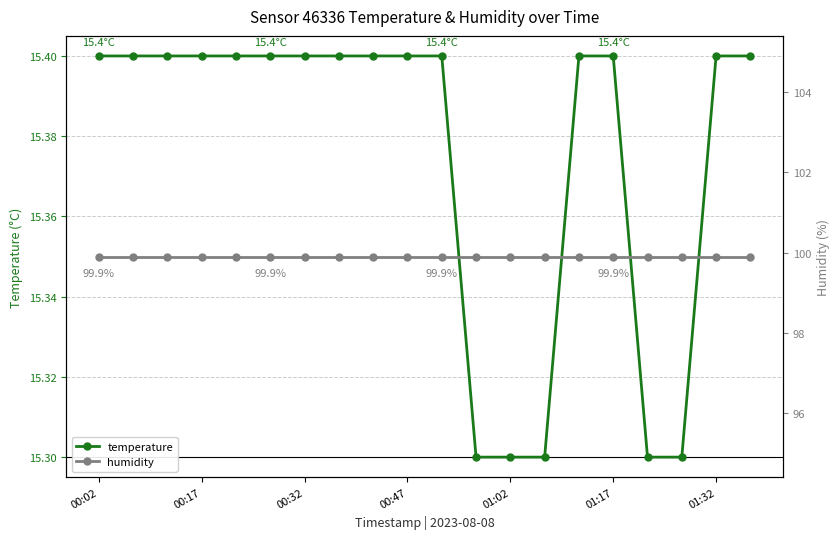

The value of temperature at 01:32 is 6.8. True or false?

False